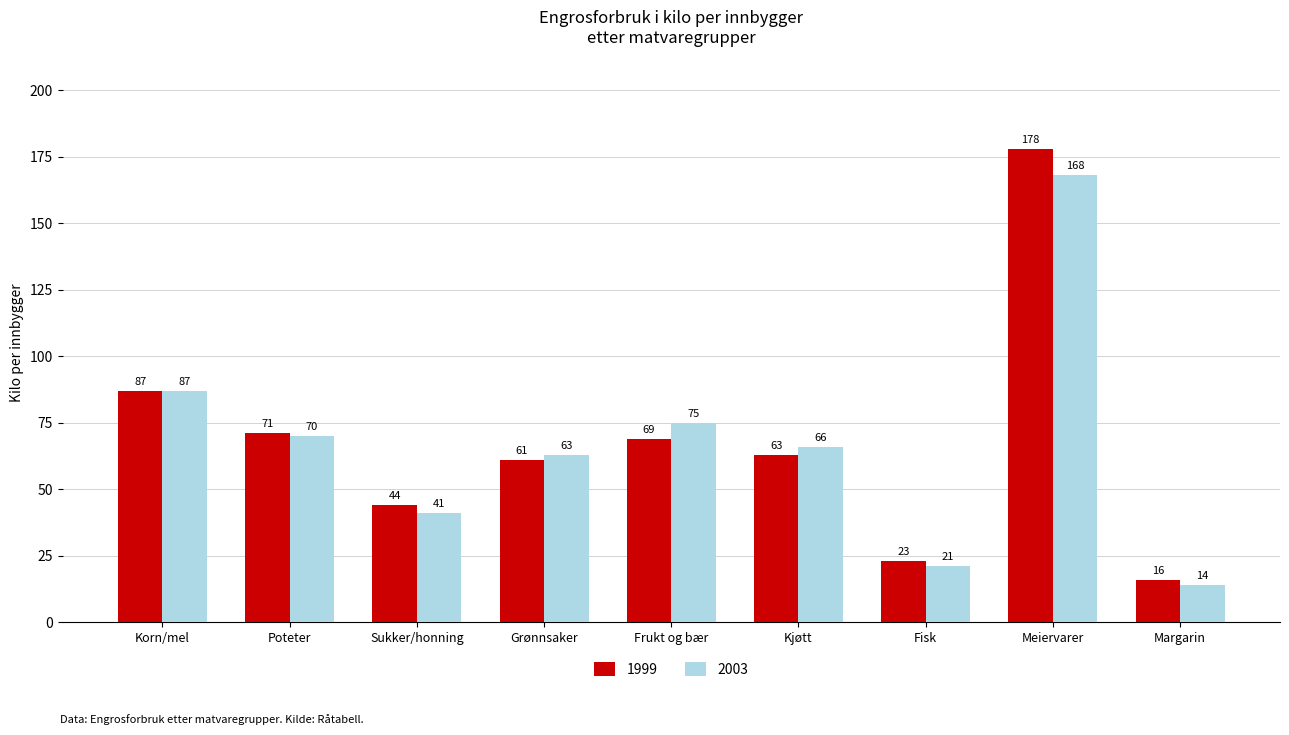

What is the sum of all 2003 values?

605